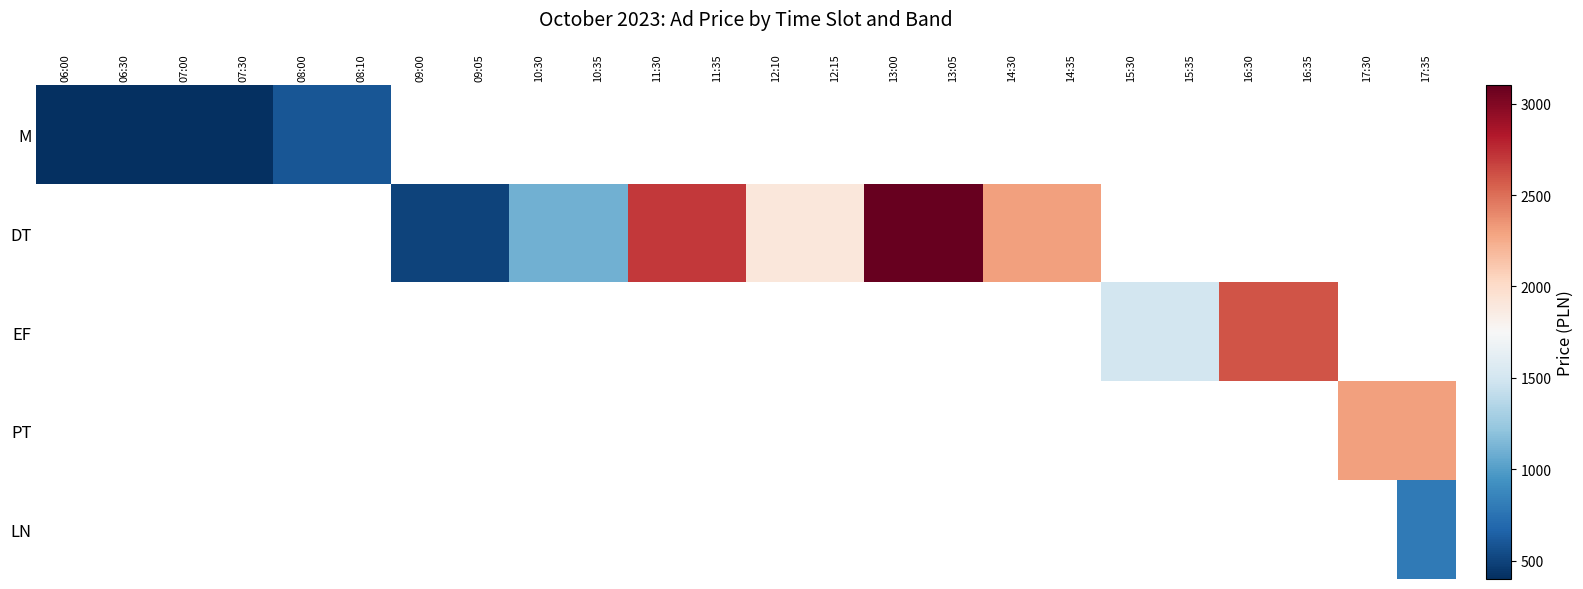

How many series are shown in this chart?

5